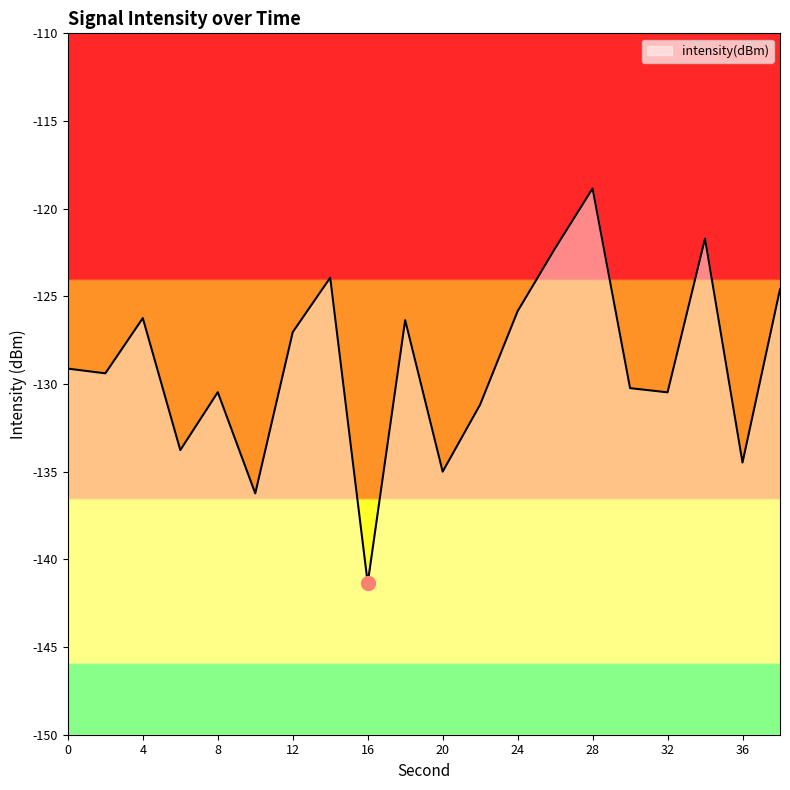

At which category does the data reach its first local valley?

2